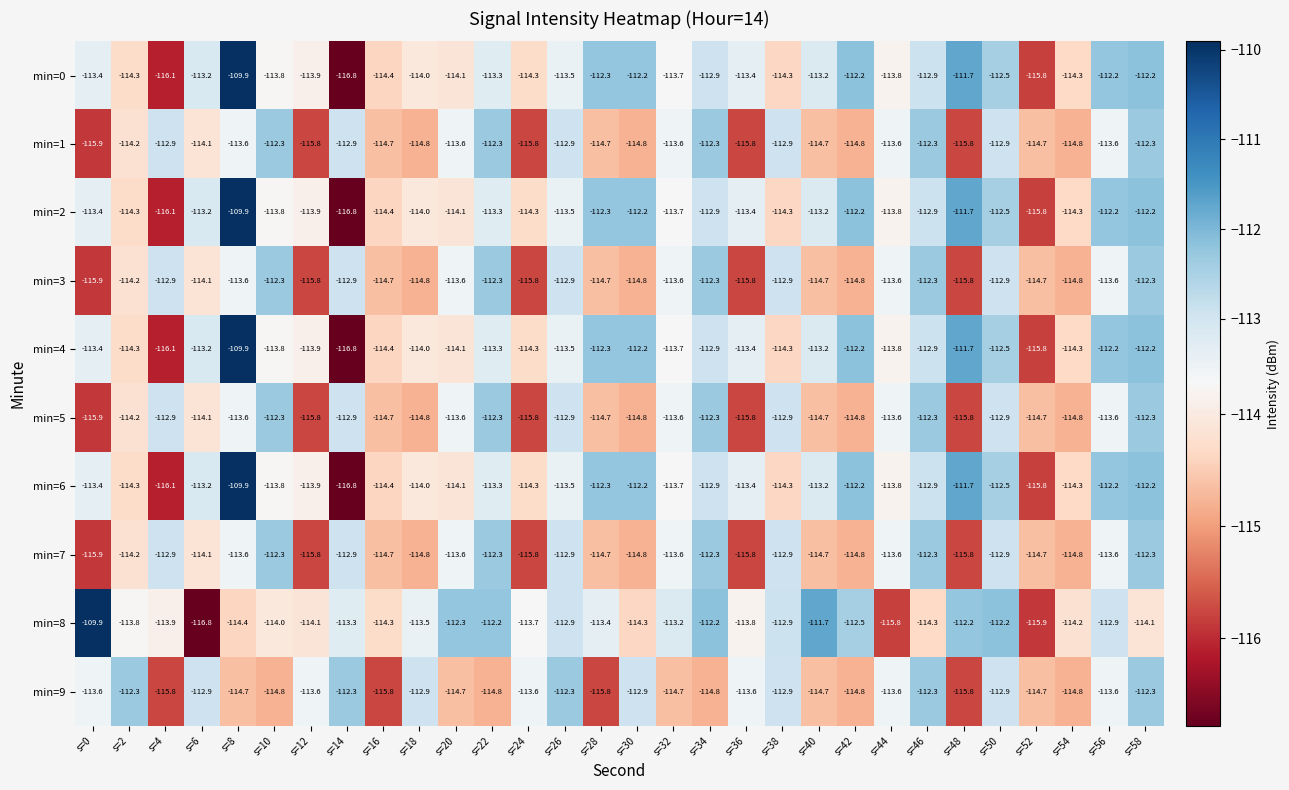

What is the approximate value of min=2 at s=34?

-112.9